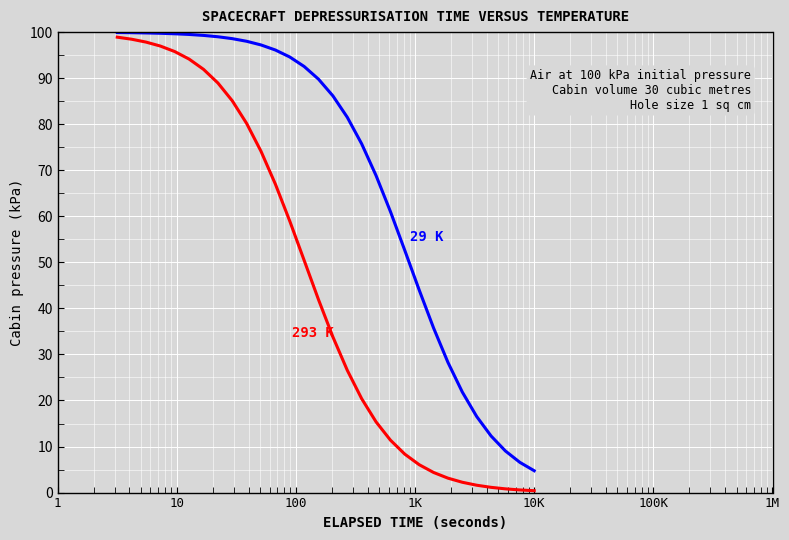

How many lines are shown in the chart?

2